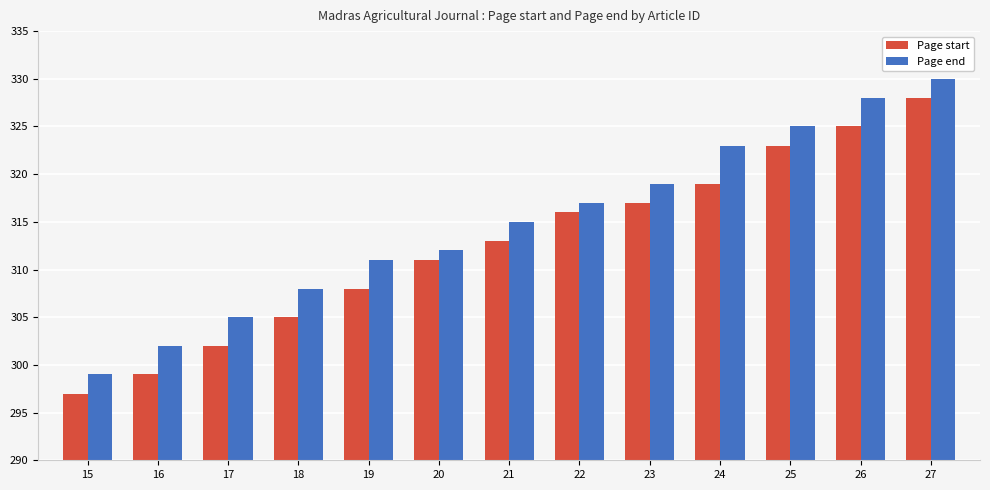

At which category is the sum across all series the highest?

27